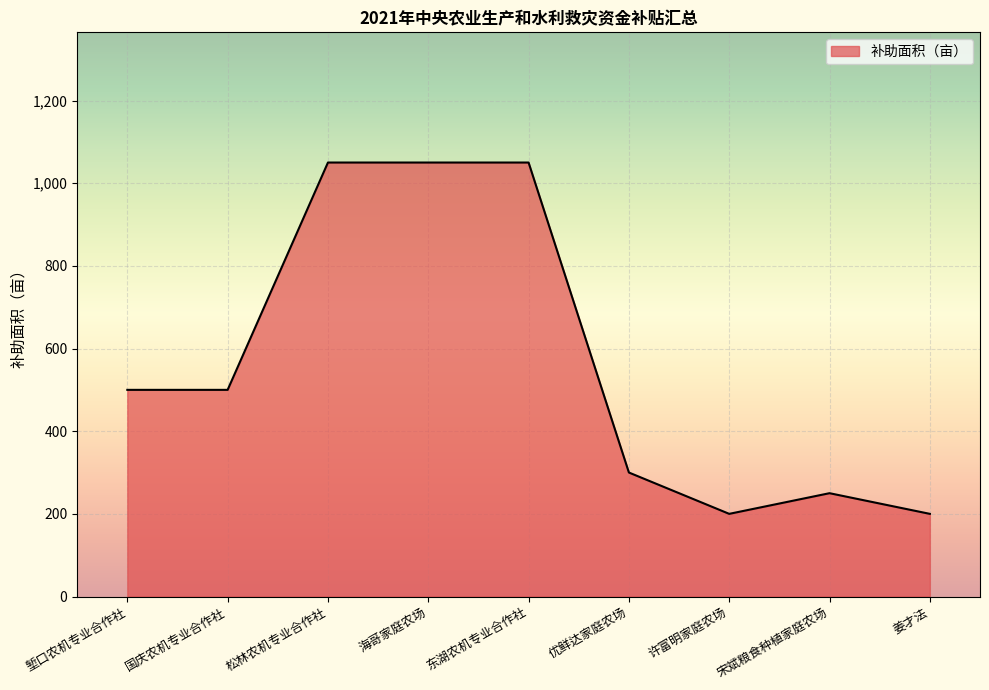

What is the sum of all values?

5100